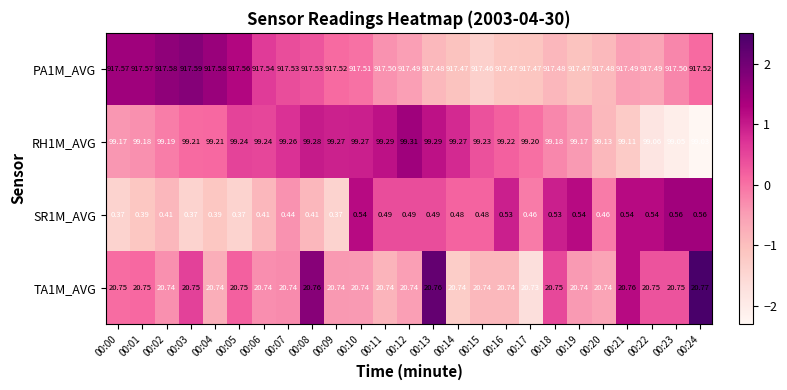

Count the number of categories in the chart.

25